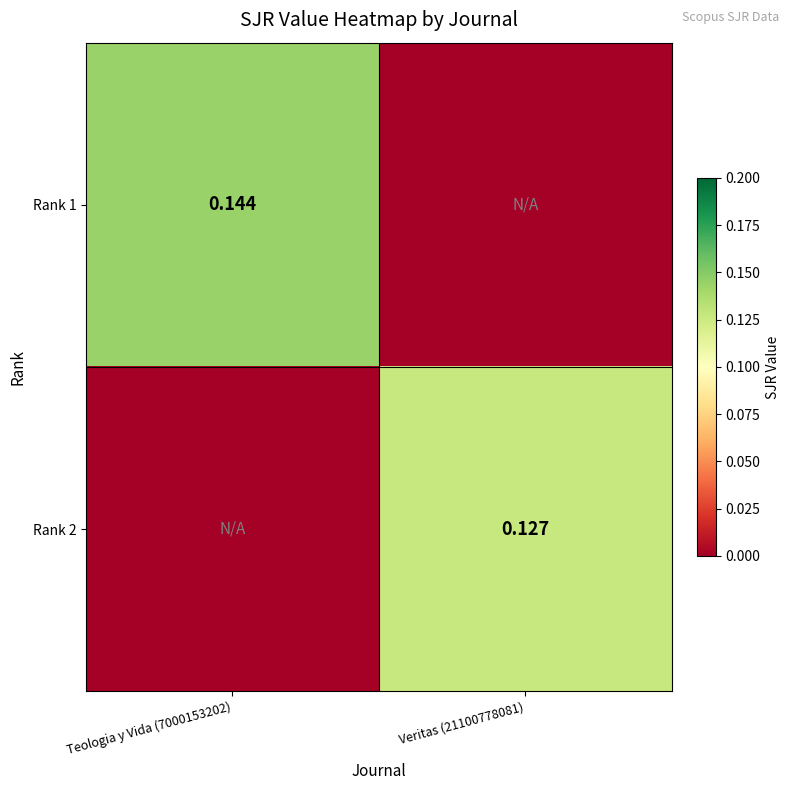

Is the value of Rank 1 at Veritas (21100778081) greater than the value of Rank 2 at Veritas (21100778081)?

No